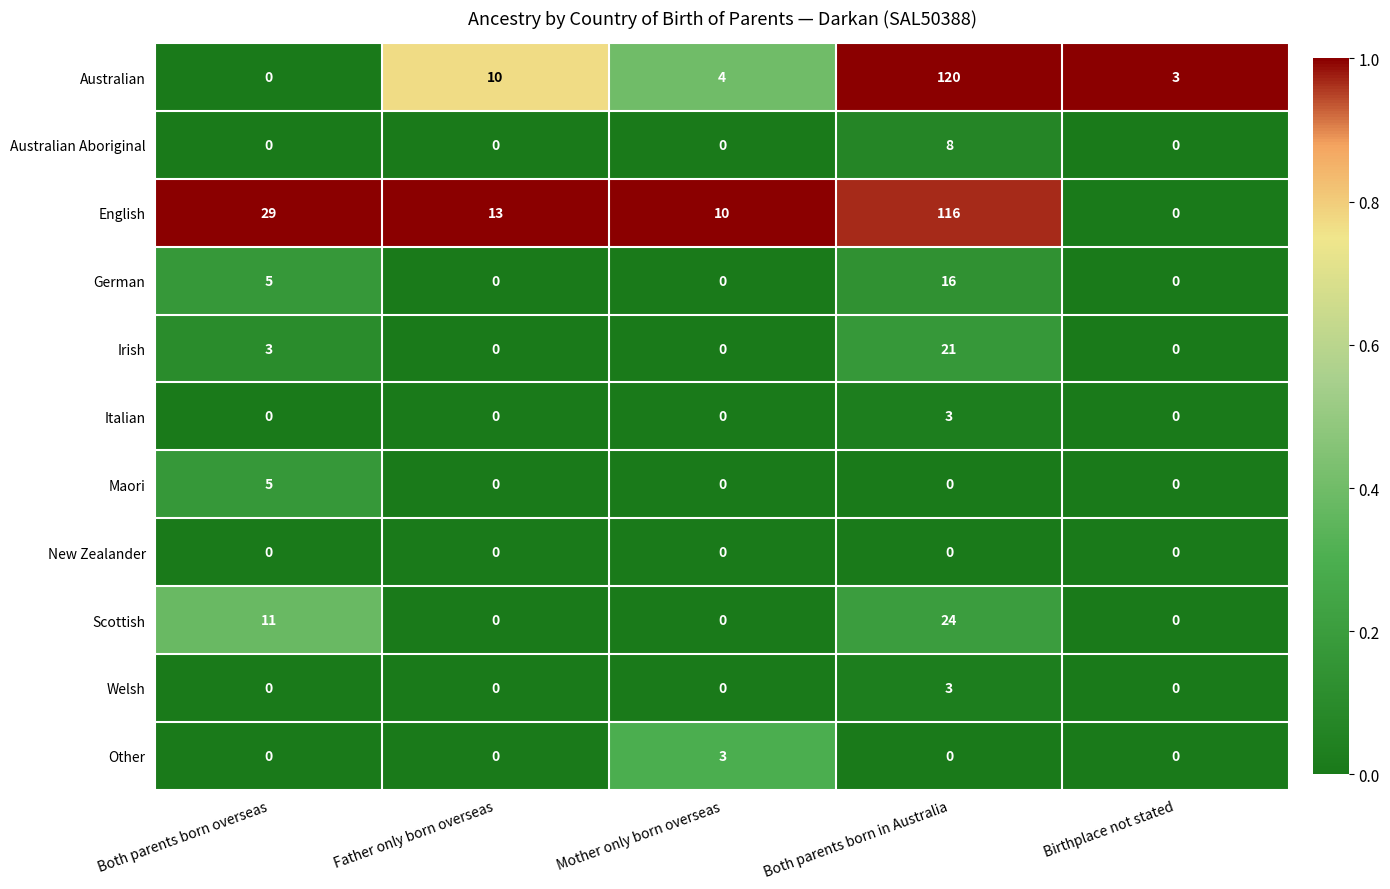

What is the greatest value displayed?

120